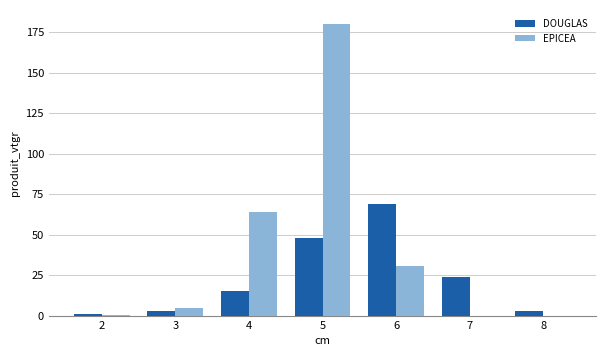

Are the bars horizontal?

No